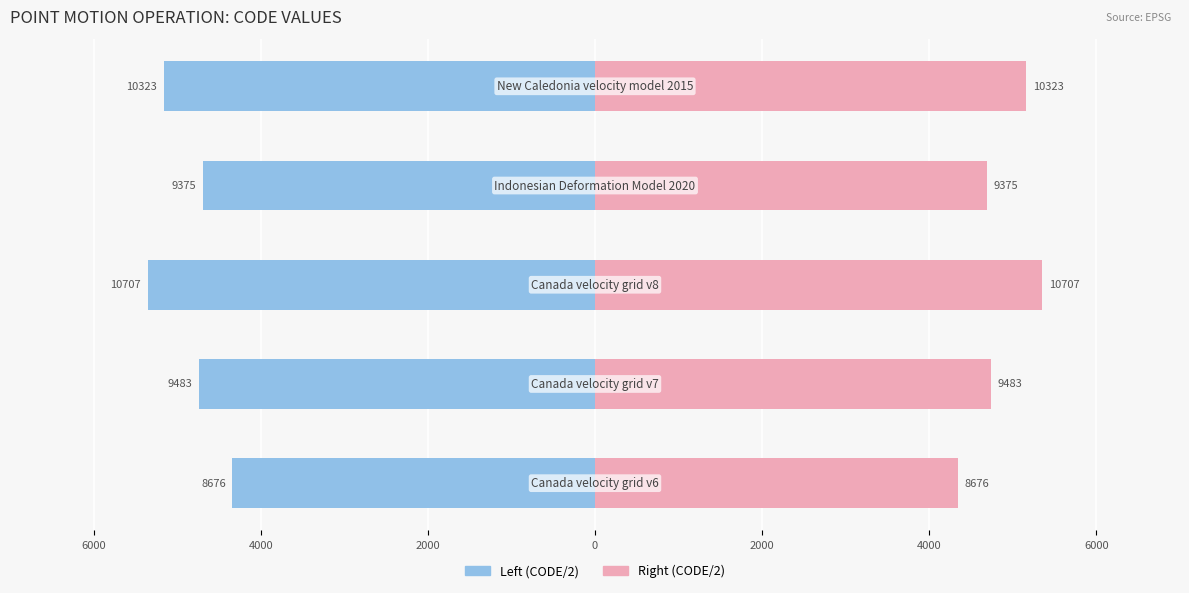

What is the spread (max minus min) of values at 0?

9375.0